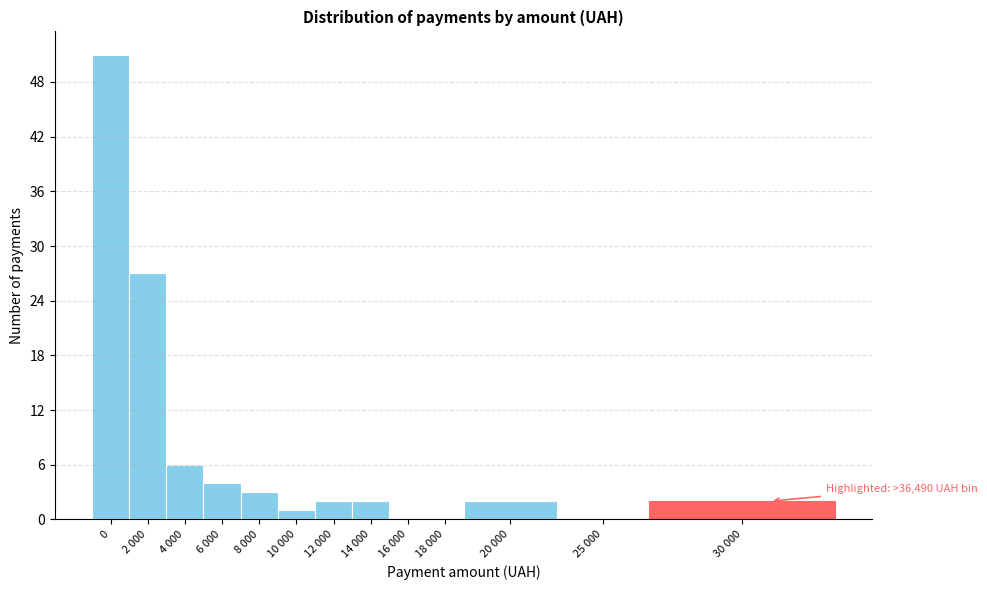

Reading right to left, list all the values displayed in this chart.

30 000=2	25 000=0	20 000=2	18 000=0	16 000=0	14 000=2	12 000=2	10 000=1	8 000=3	6 000=4	4 000=6	2 000=27	0=51